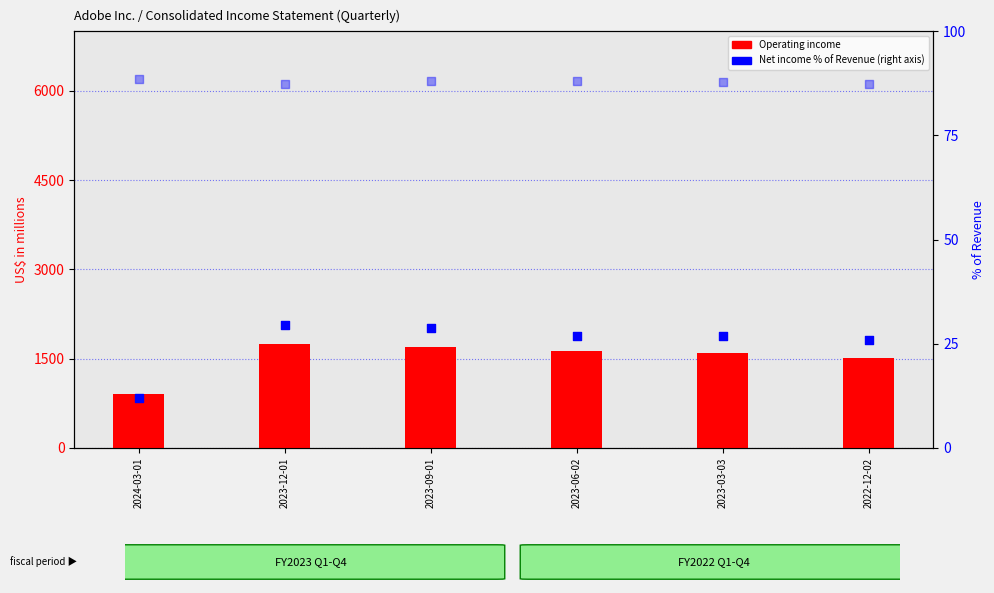

Is the value of Operating income at 2023-12-01 greater than the value of Net income % of Revenue at 2023-09-01?

Yes